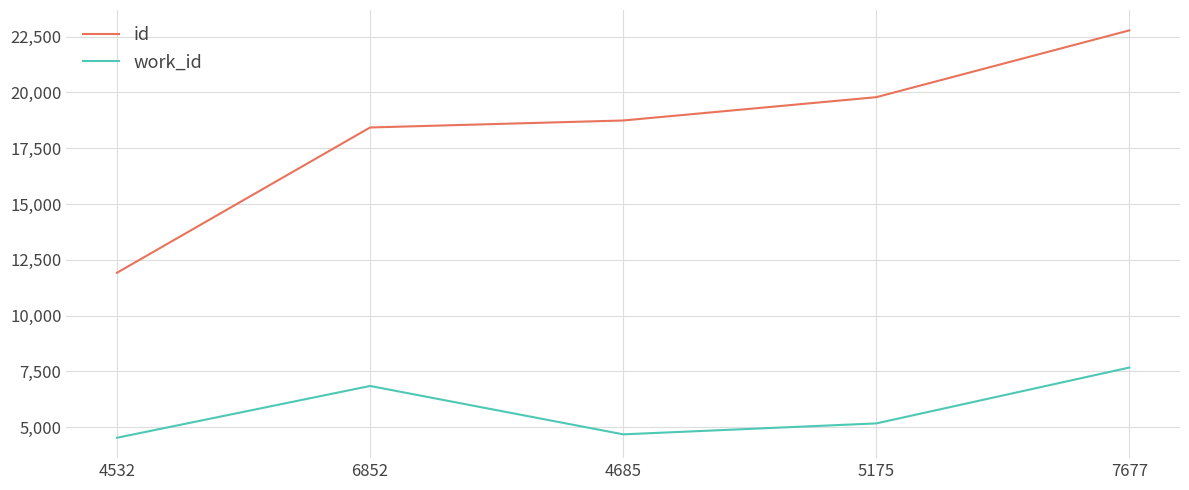

Is this an area chart (filled region under the line)?

No